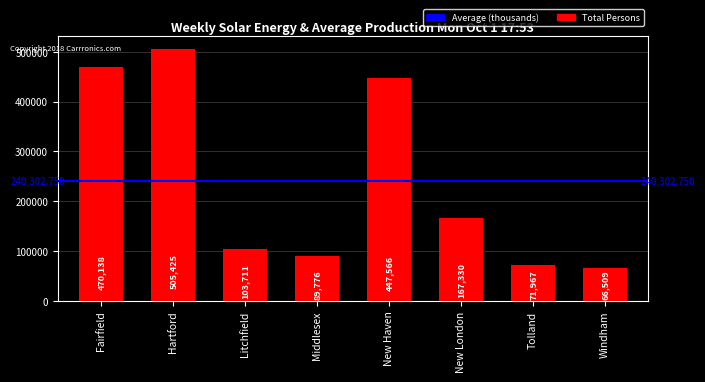

Reading left to right, list all the values displayed in this chart.

470138	505425	103711	89776	447566	167330	71967	66509